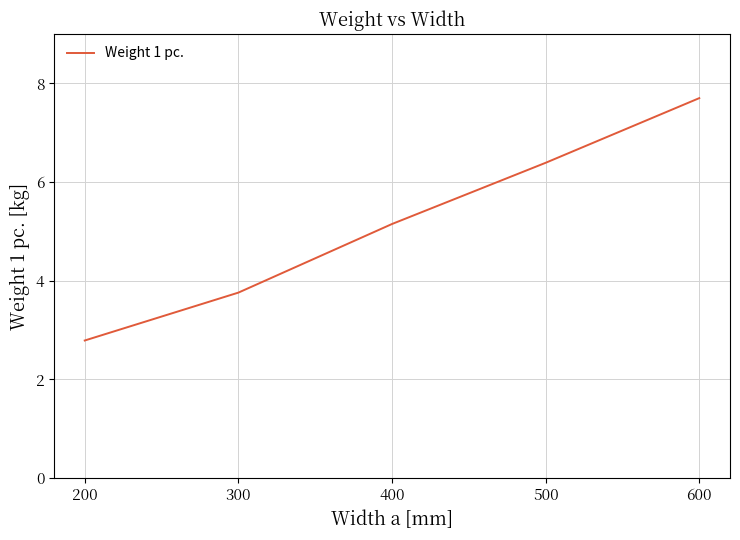

Does the chart have visible grid lines?

Yes